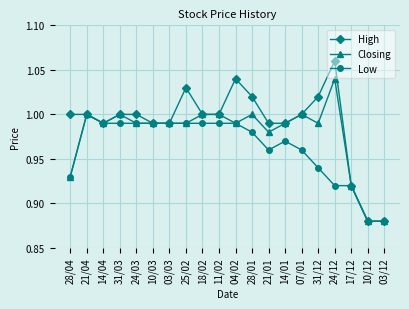

Between 14/04 and 31/12, which series saw the biggest shift?

Low